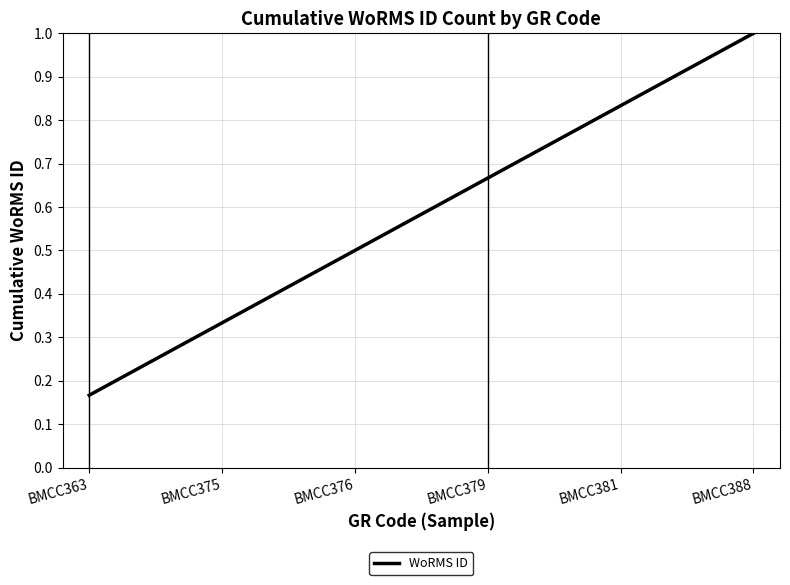

Read the value at BMCC376.

0.5